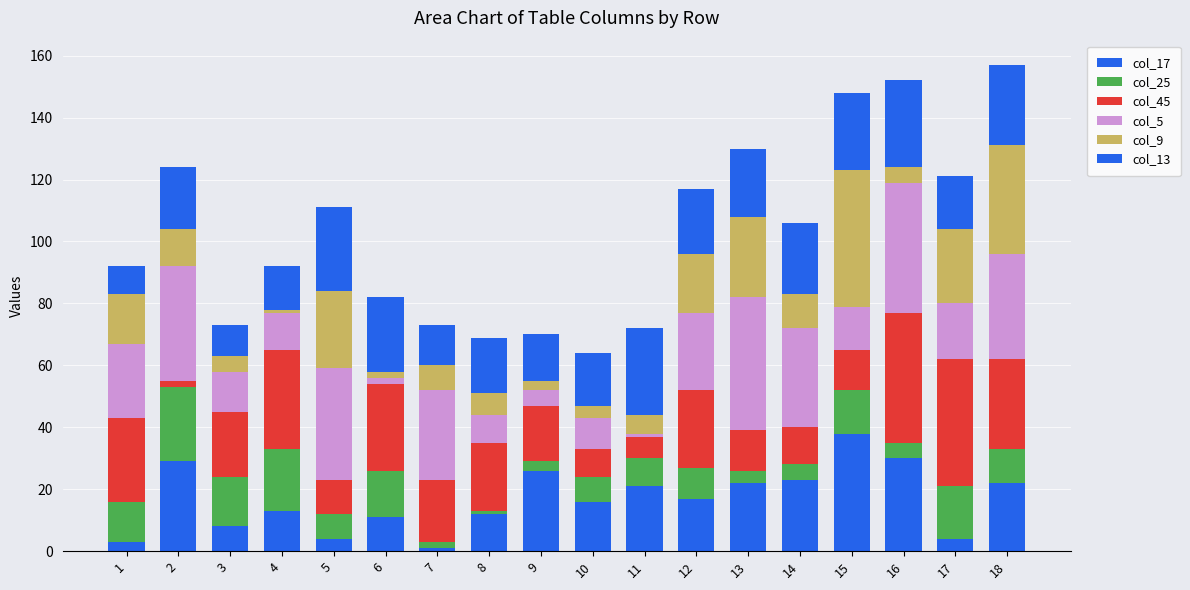

The col_9 series shows 12 at 2. True or false?

True